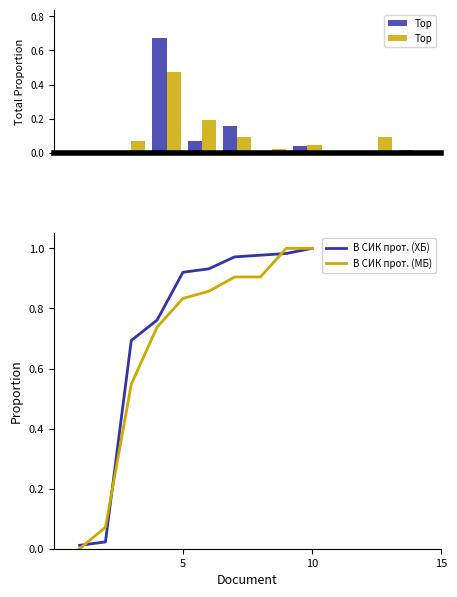

What is the difference between the maximum and minimum values in the В СИК прот. (ХБ) series?

1.0